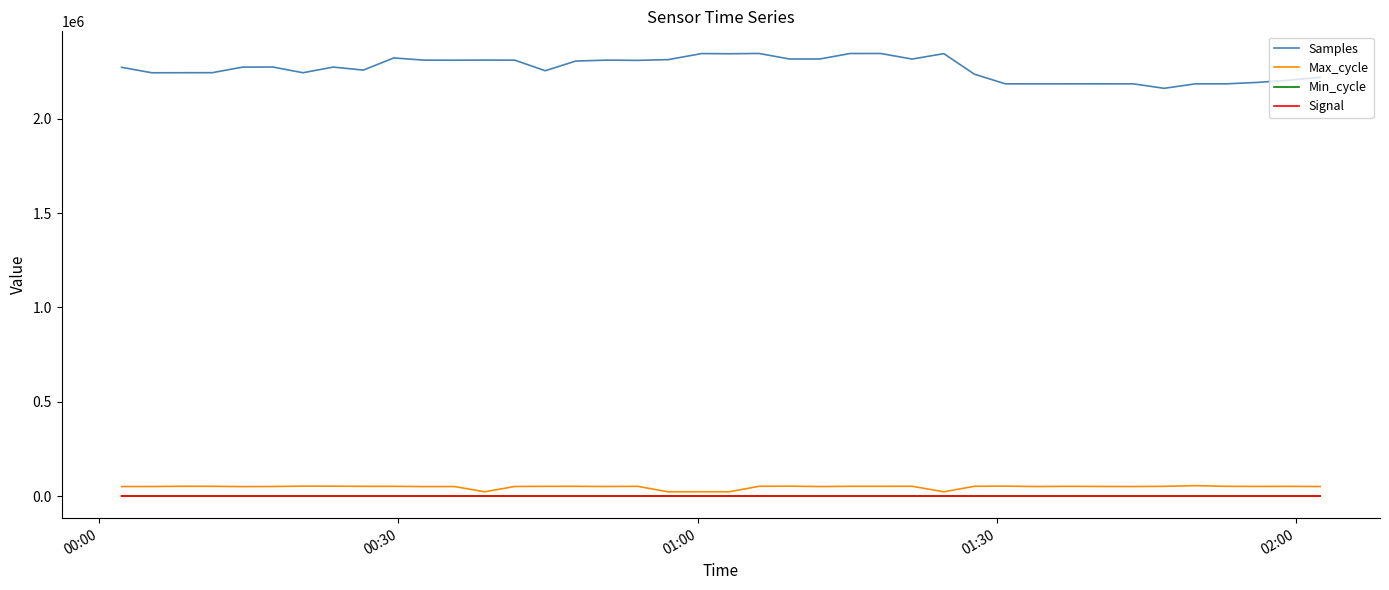

How many categories are shown in the chart?

40